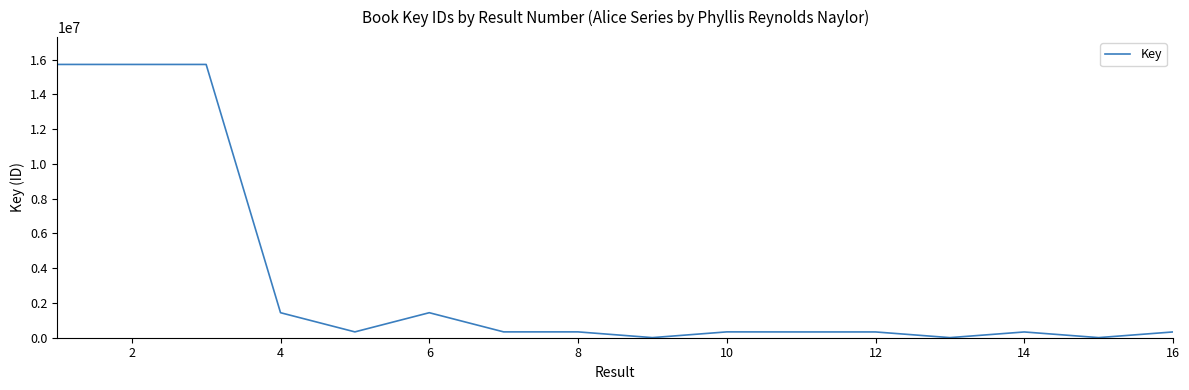

What is the difference between the maximum and minimum values?

15712947